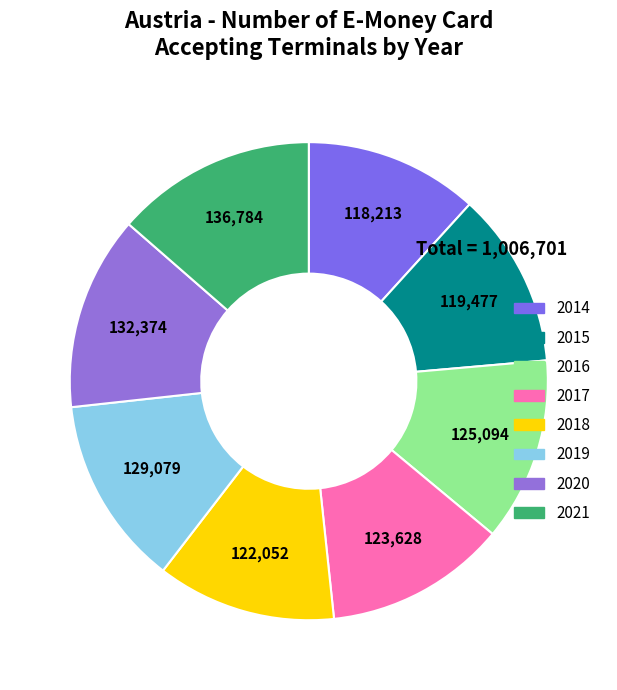

What is the change in value from 2017 to 2021?

+13156